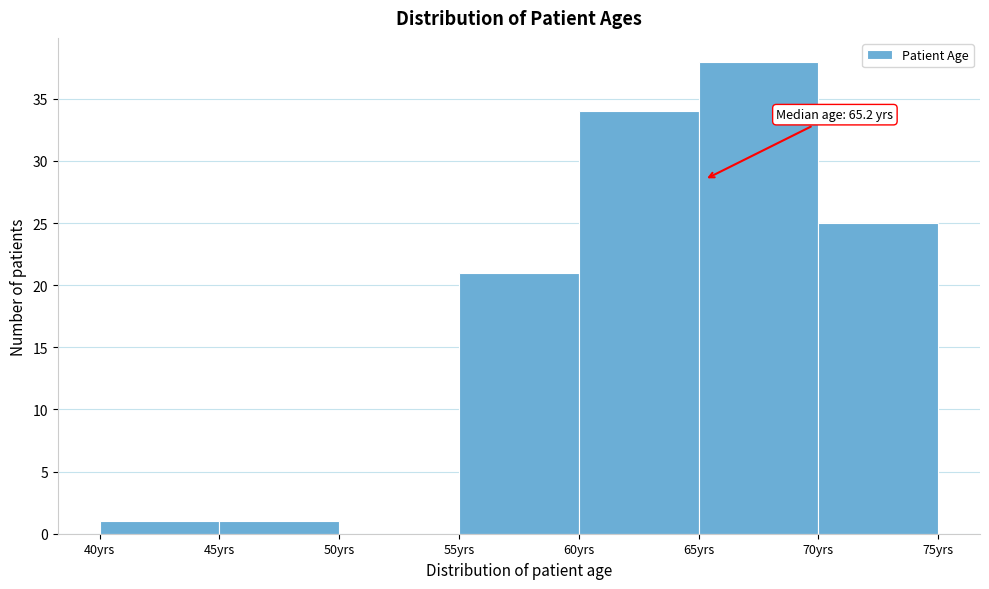

Over which range of the x-axis is the bar tallest?

65 to 70